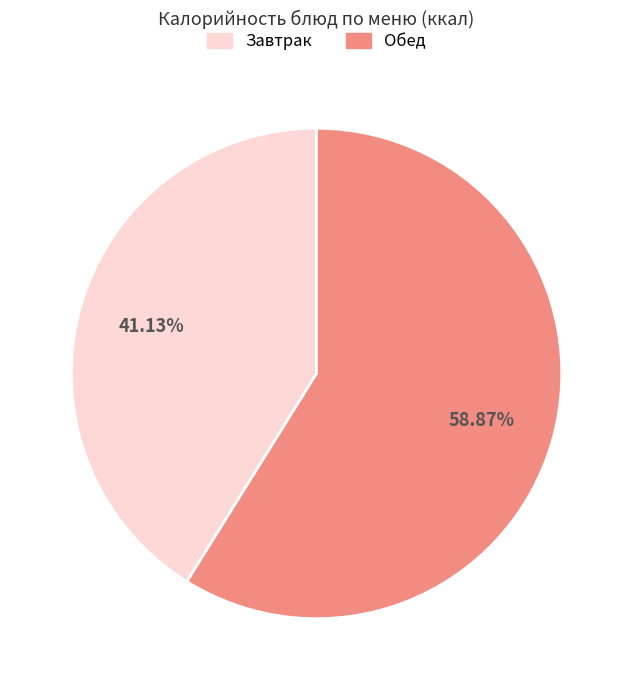

Is there a majority slice in this chart?

Yes